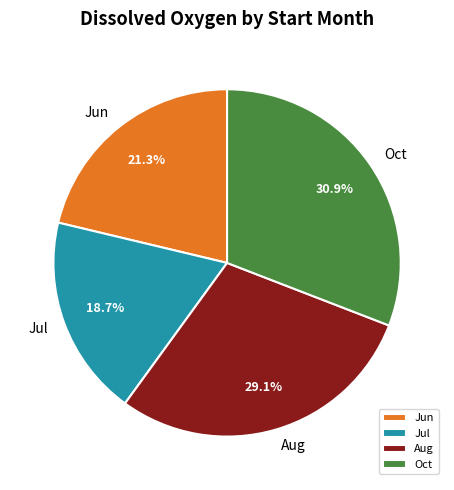

Which has a higher value, Aug or Jul?

Aug